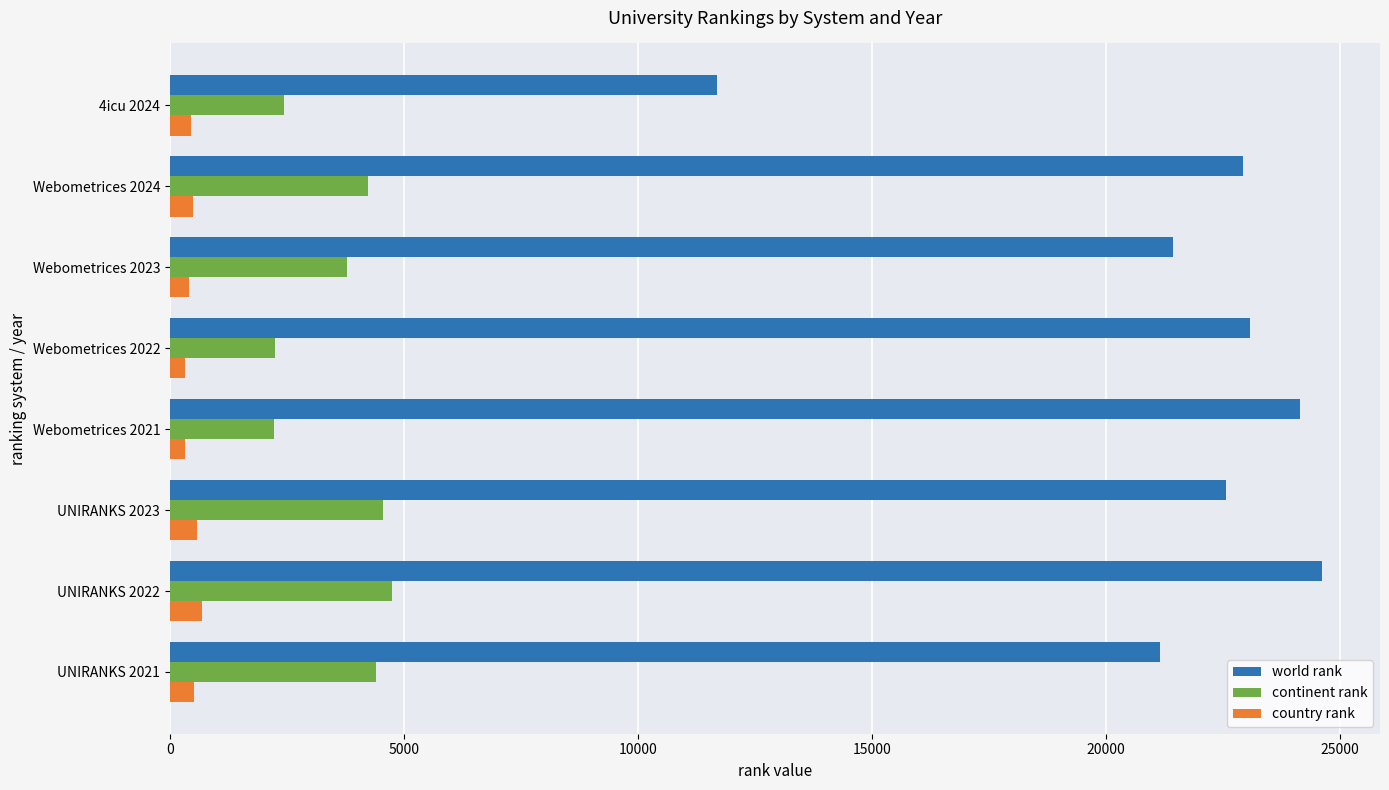

What is the maximum value for country rank?

692